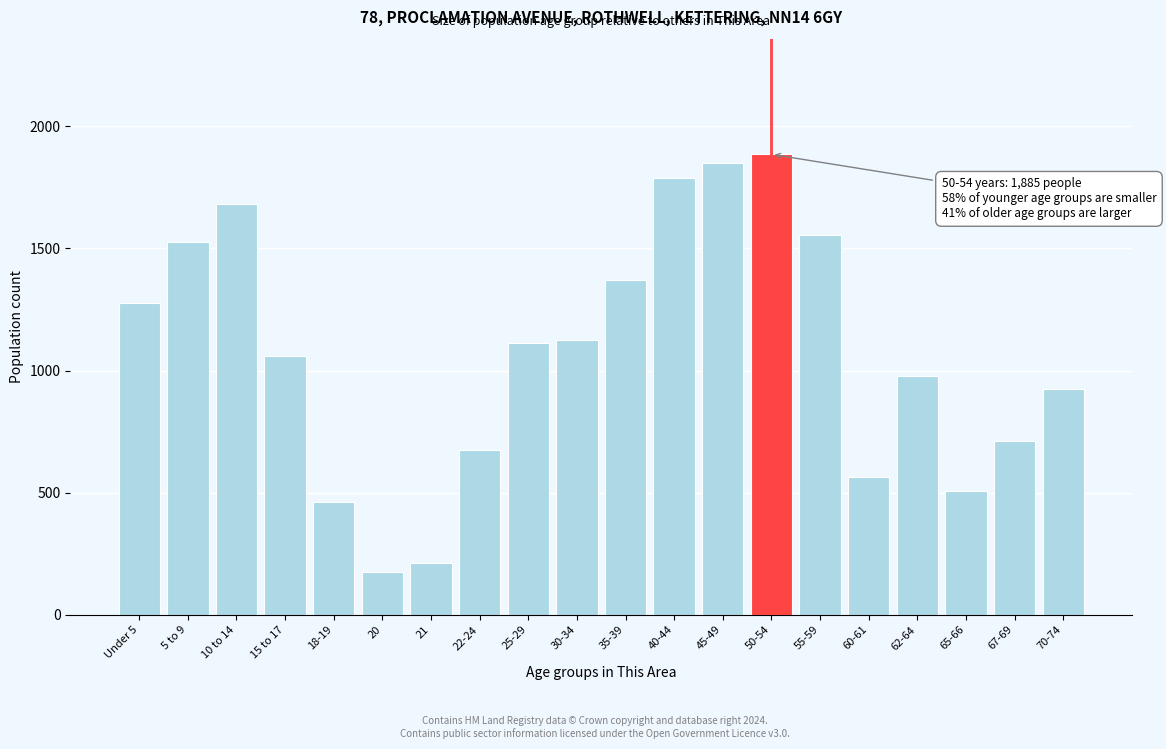

Reading left to right, what are all the values shown in this chart?

1275	1528	1682	1058	462	177	211	676	1114	1124	1370	1788	1850	1885	1556	565	978	506	713	925